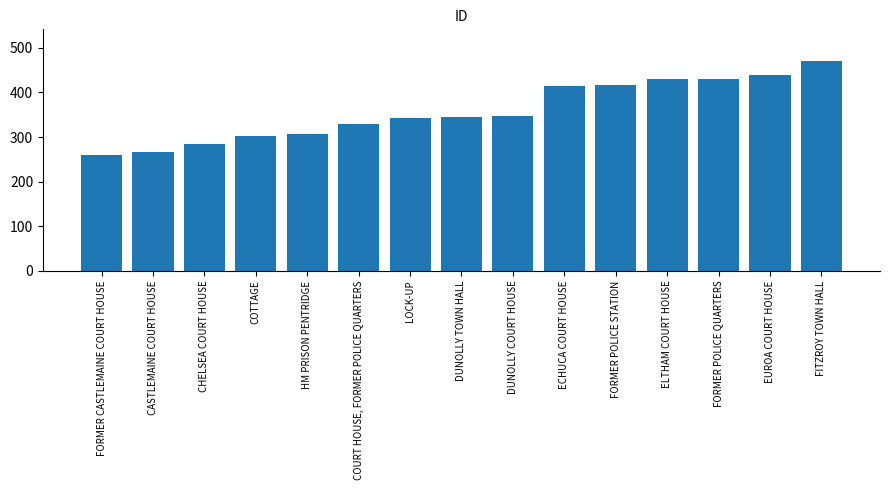

What is the difference between the second highest and second lowest values?

174